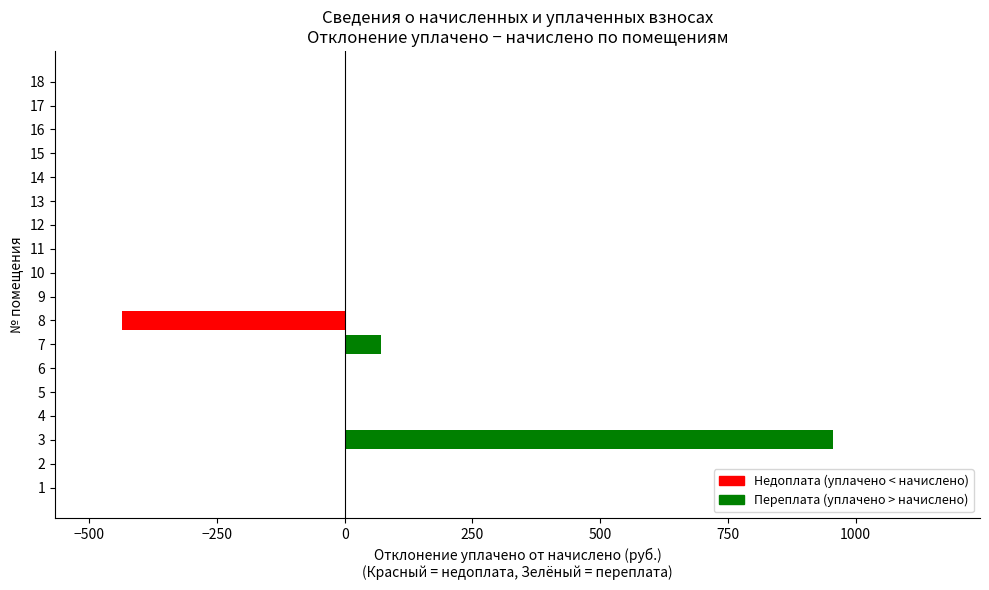

What is the average value?

32.8